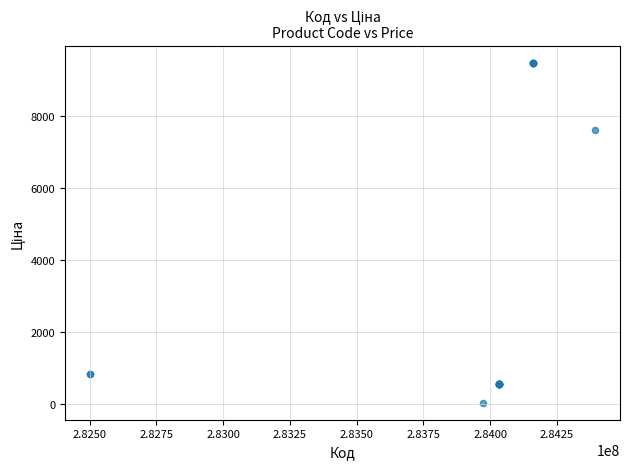

What Y value in the scatter plot is closest to 4756?

7596.5